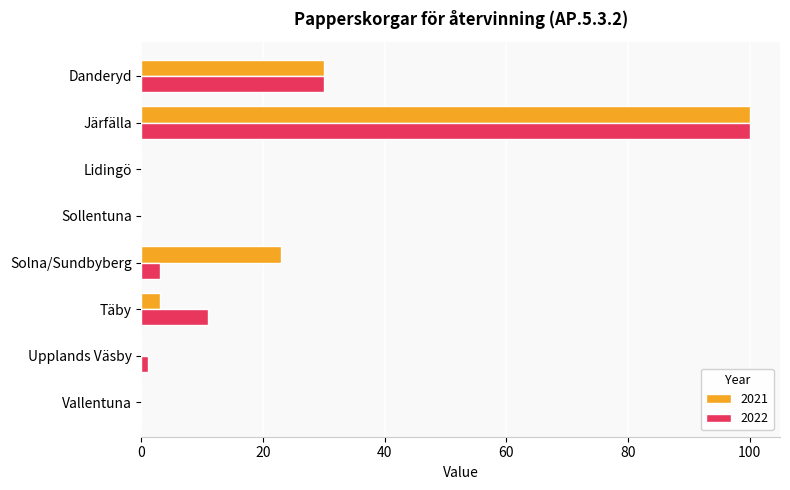

How many data points does each series have?

8